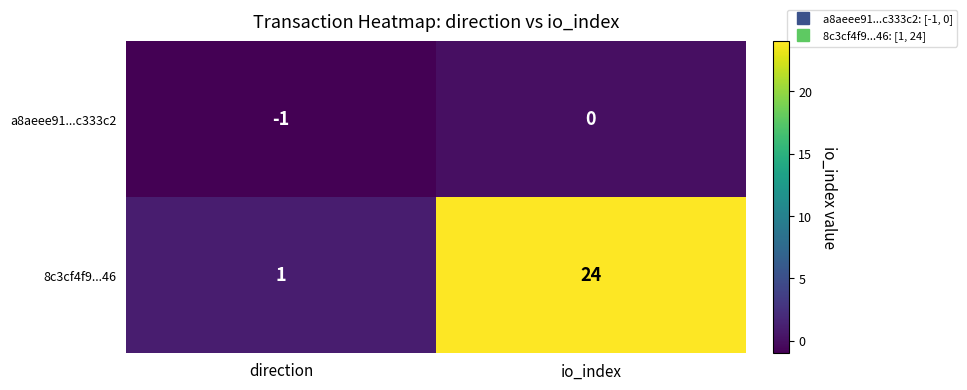

Is it true that 8c3cf4f9...46 equals 1 at direction?

True